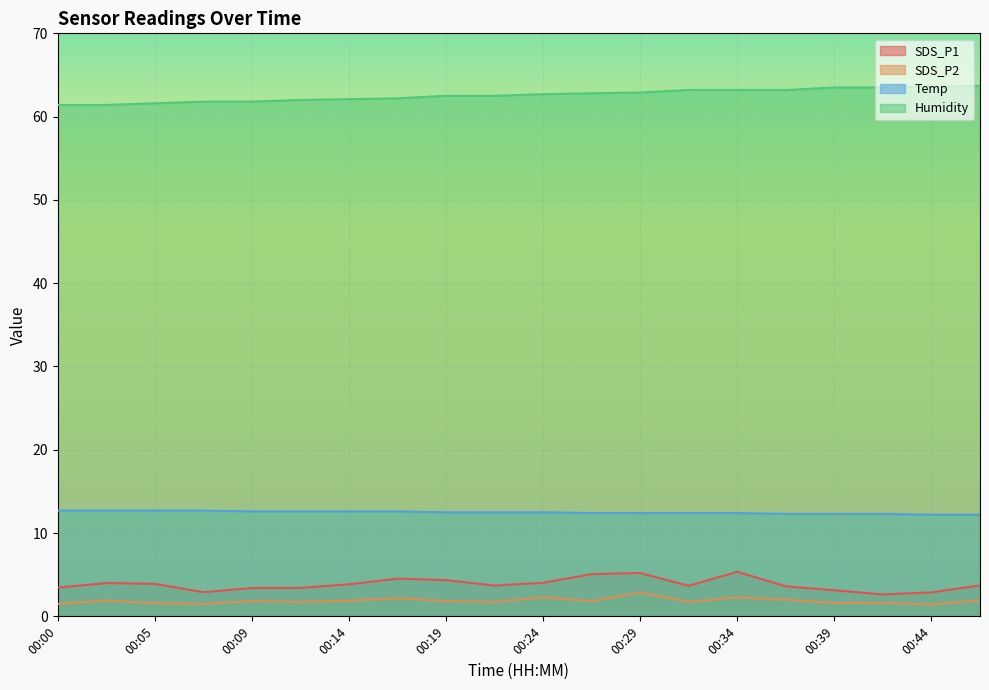

What is the value of the Temp point at the 20th from the left?

12.2